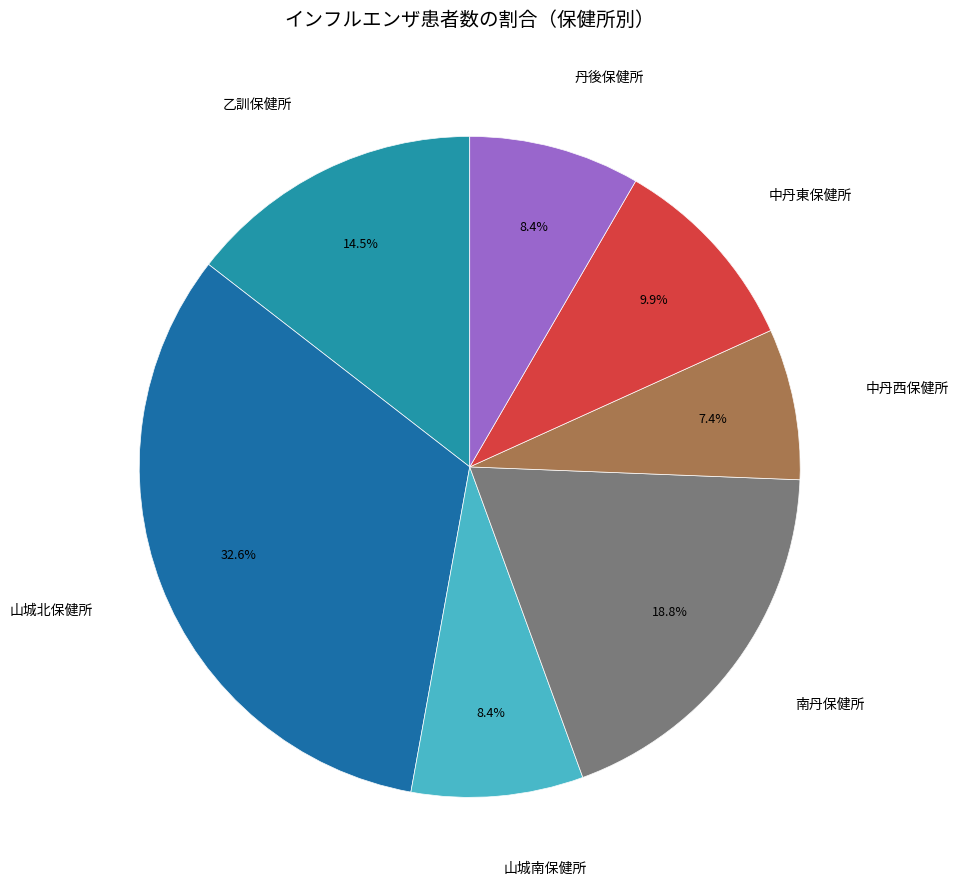

What percentage is the 中丹東保健所 slice, to the nearest percent?

10%